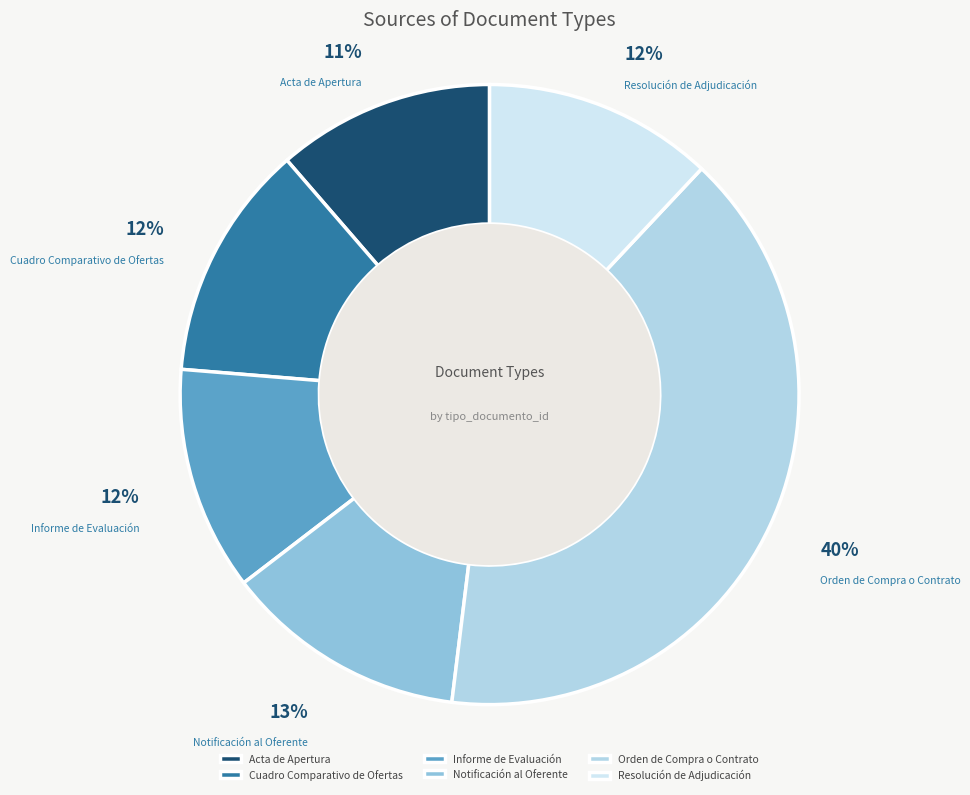

True or false: Resolución de Adjudicación accounts for 26% of the total.

False